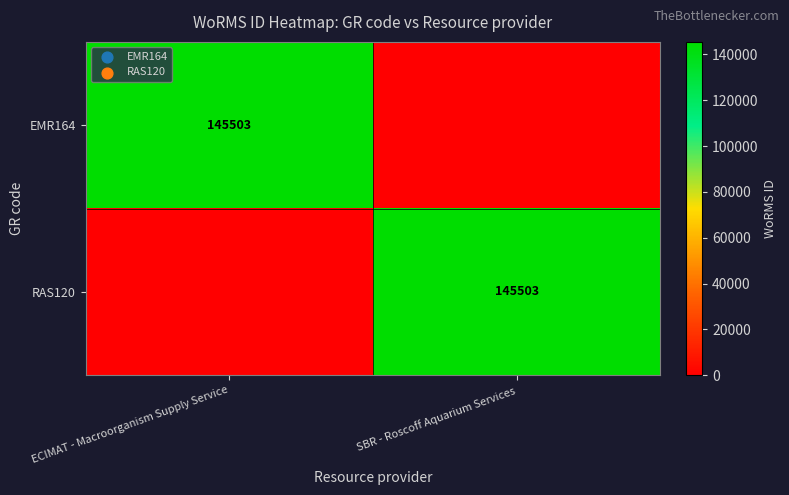

Is it true that RAS120 equals 228530 at SBR - Roscoff Aquarium Services?

False